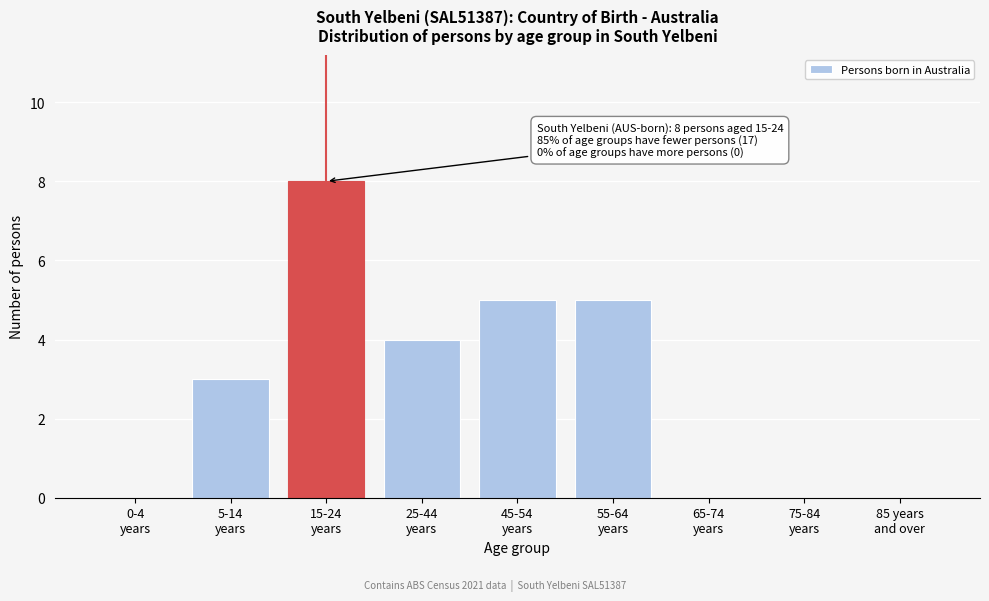

What is the sum of all values?

25